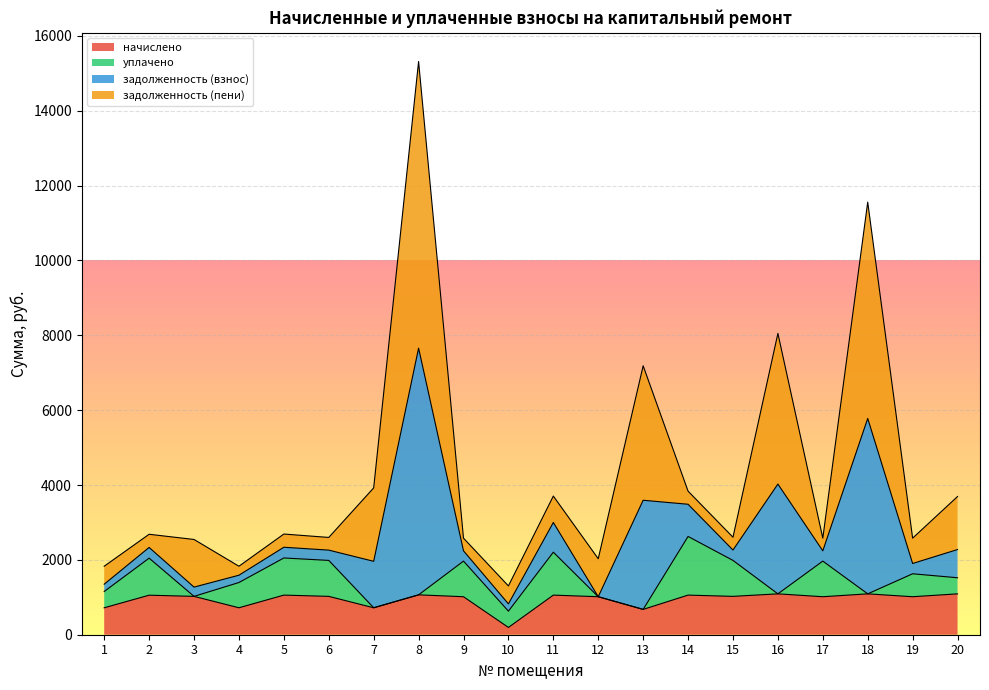

What is the approximate value of начислено at 2?

1056.0